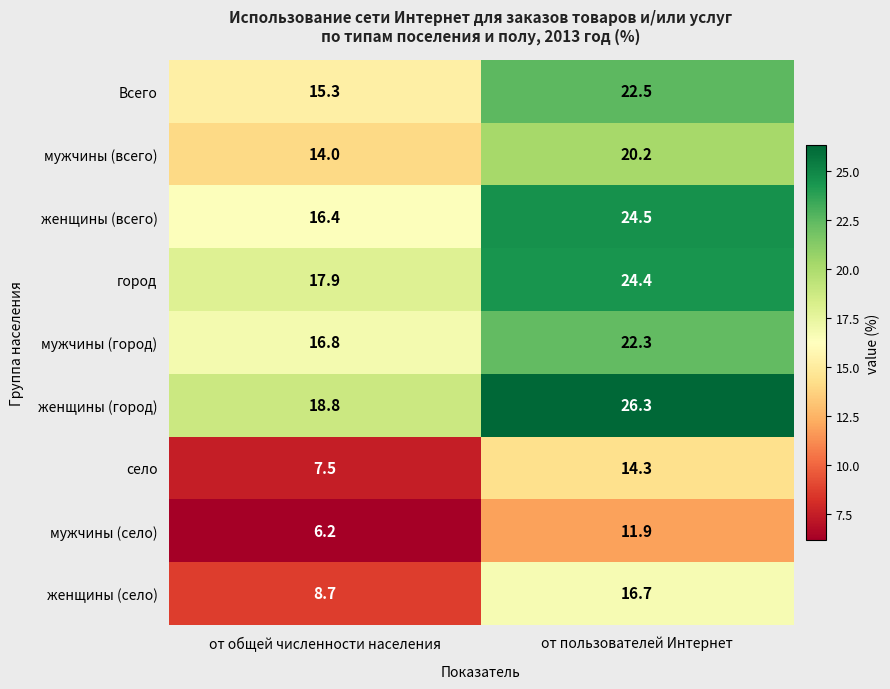

Which series has the largest range (max minus min)?

женщины (всего)